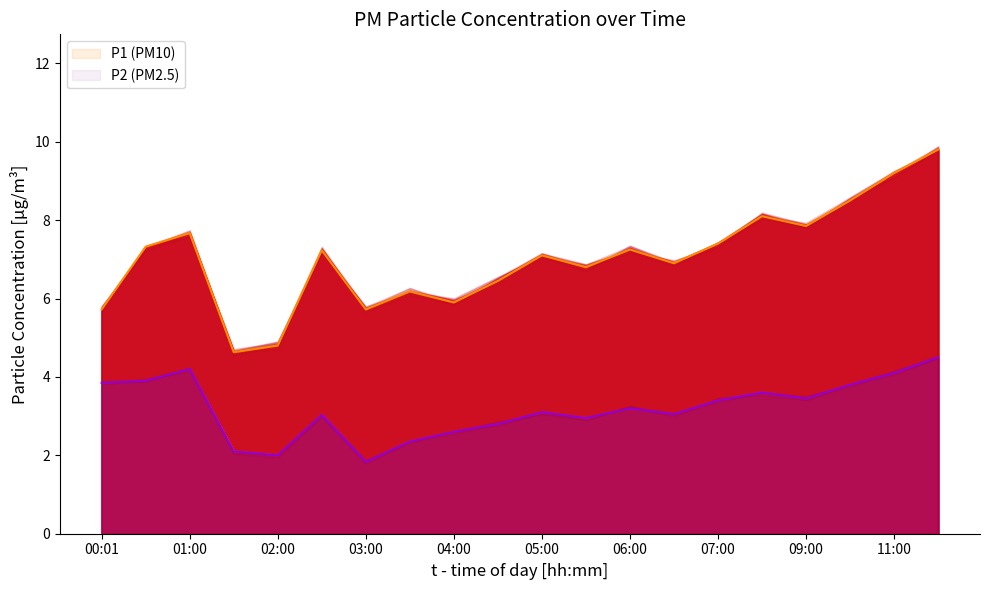

What is the sum of the P2 values at 05:30 and 06:00?

6.2